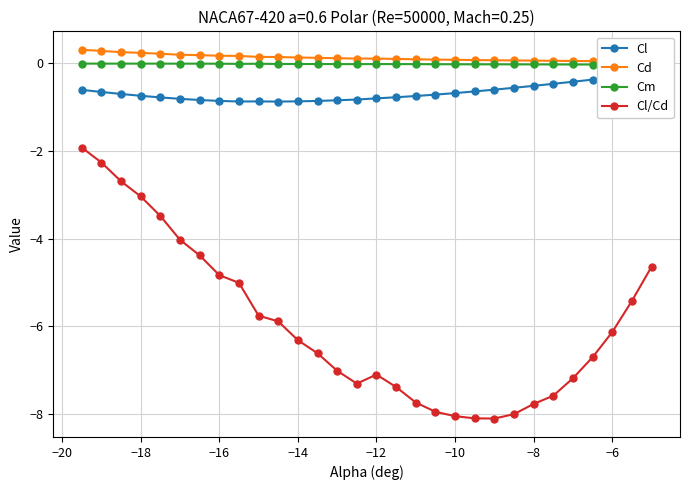

How many lines are shown in the chart?

4